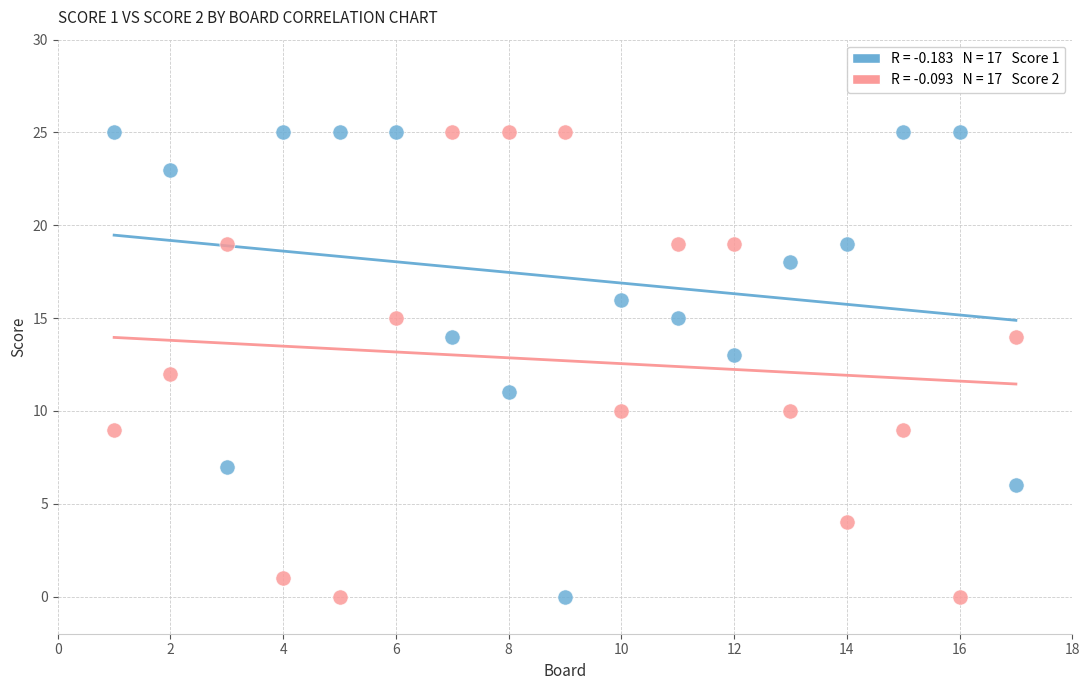

Across all data points, what is the range of Y values (max minus min)?

25